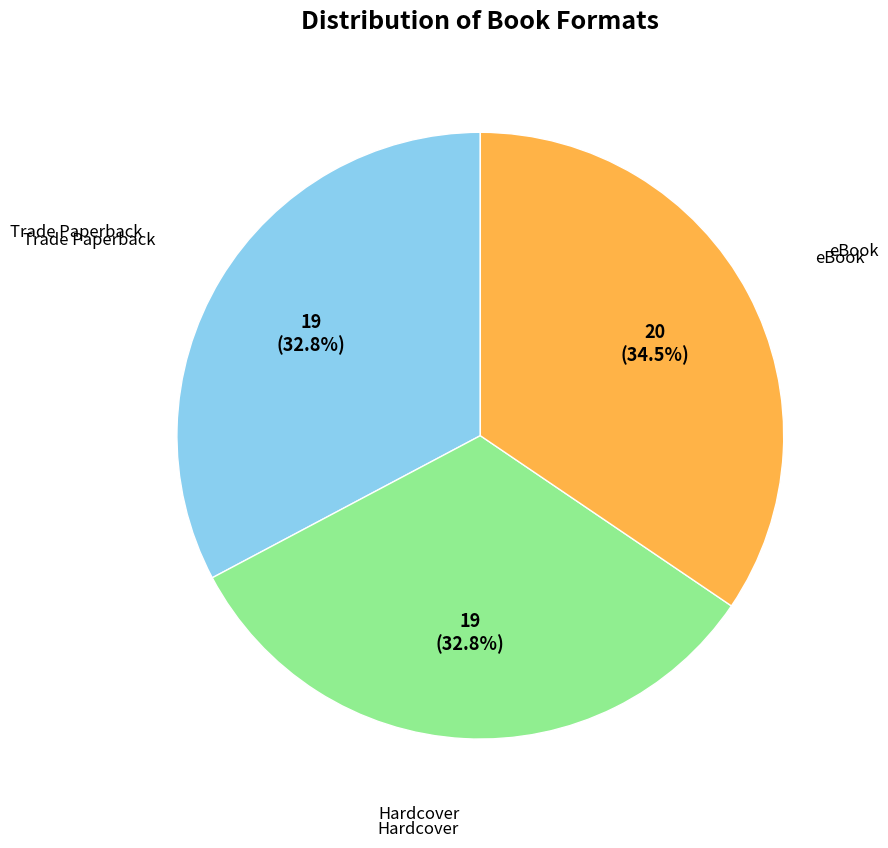

Does any single category account for the majority?

No